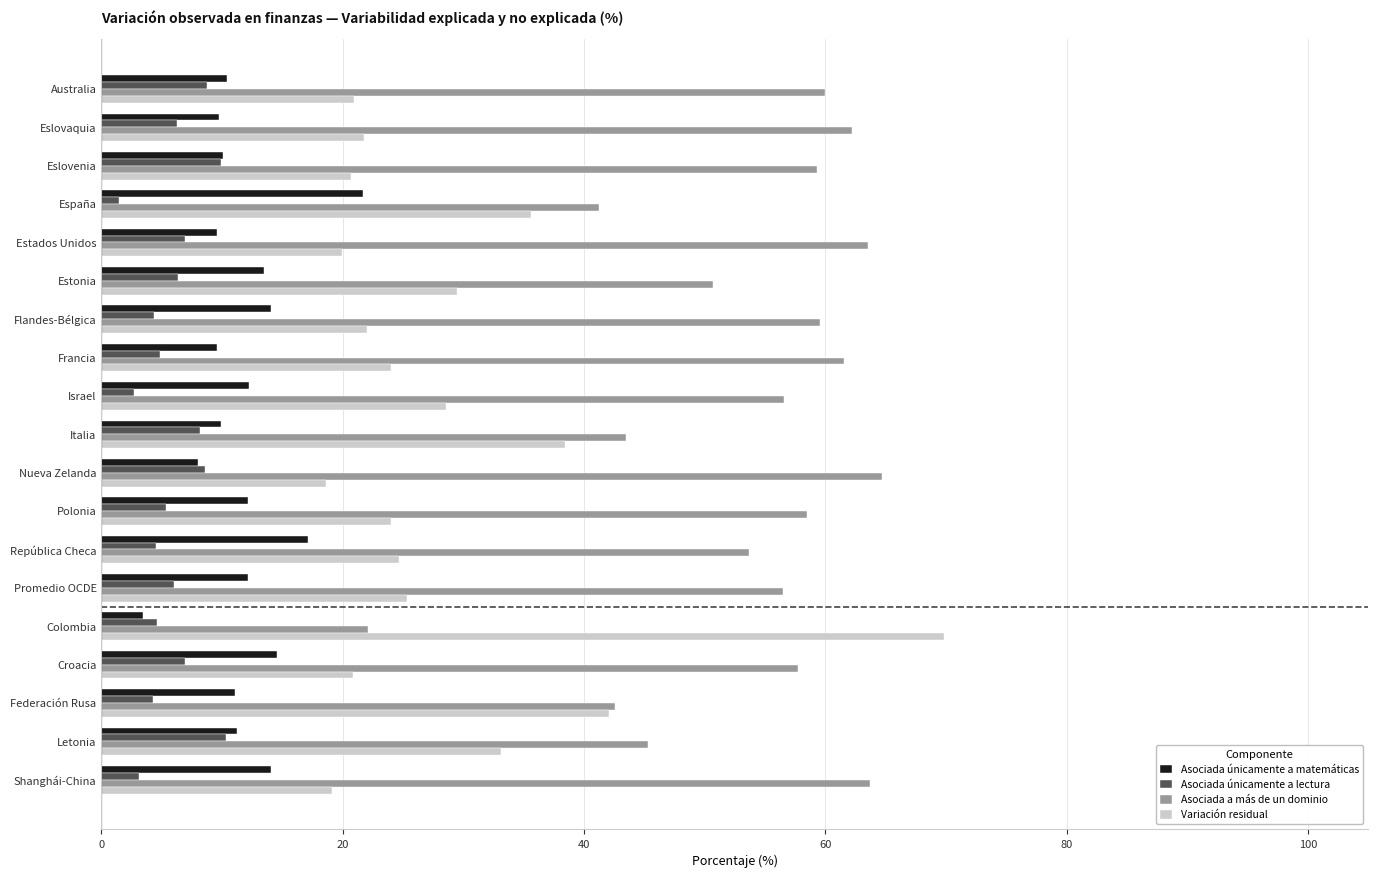

Is the value of Variación residual at España greater than the value of Asociada únicamente a lectura at Eslovaquia?

Yes